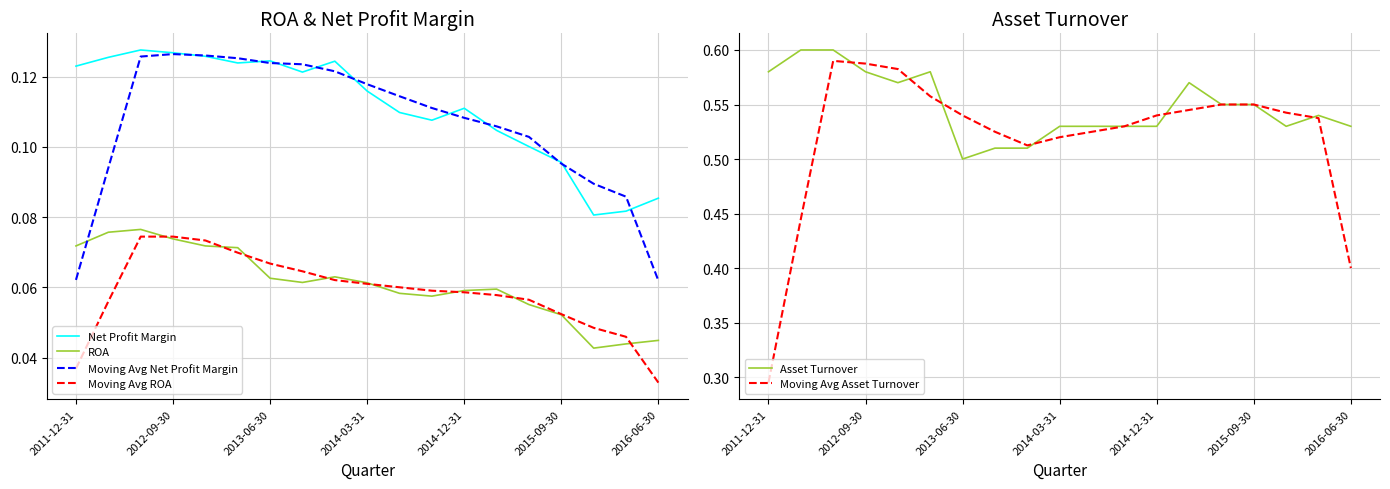

True or false: ROA and Net Profit Margin intersect in this chart.

False